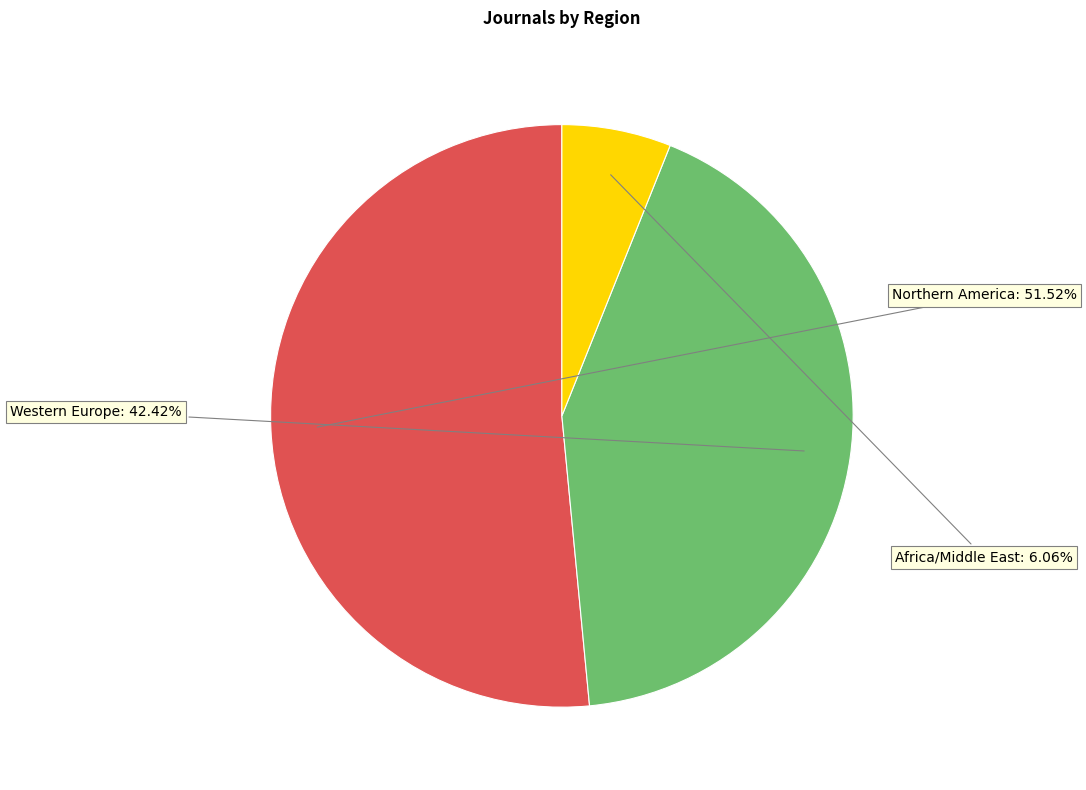

Is there any slice that represents more than half of the pie?

Yes